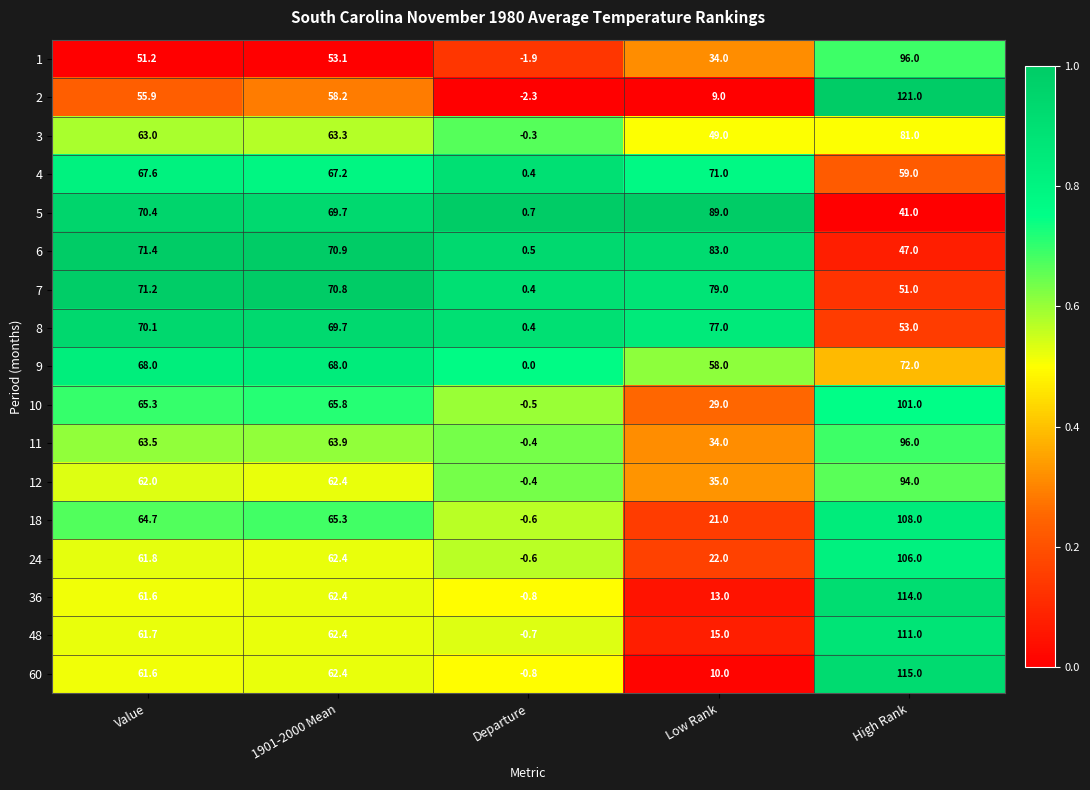

Where is 7 nearest to the value 39?

High Rank